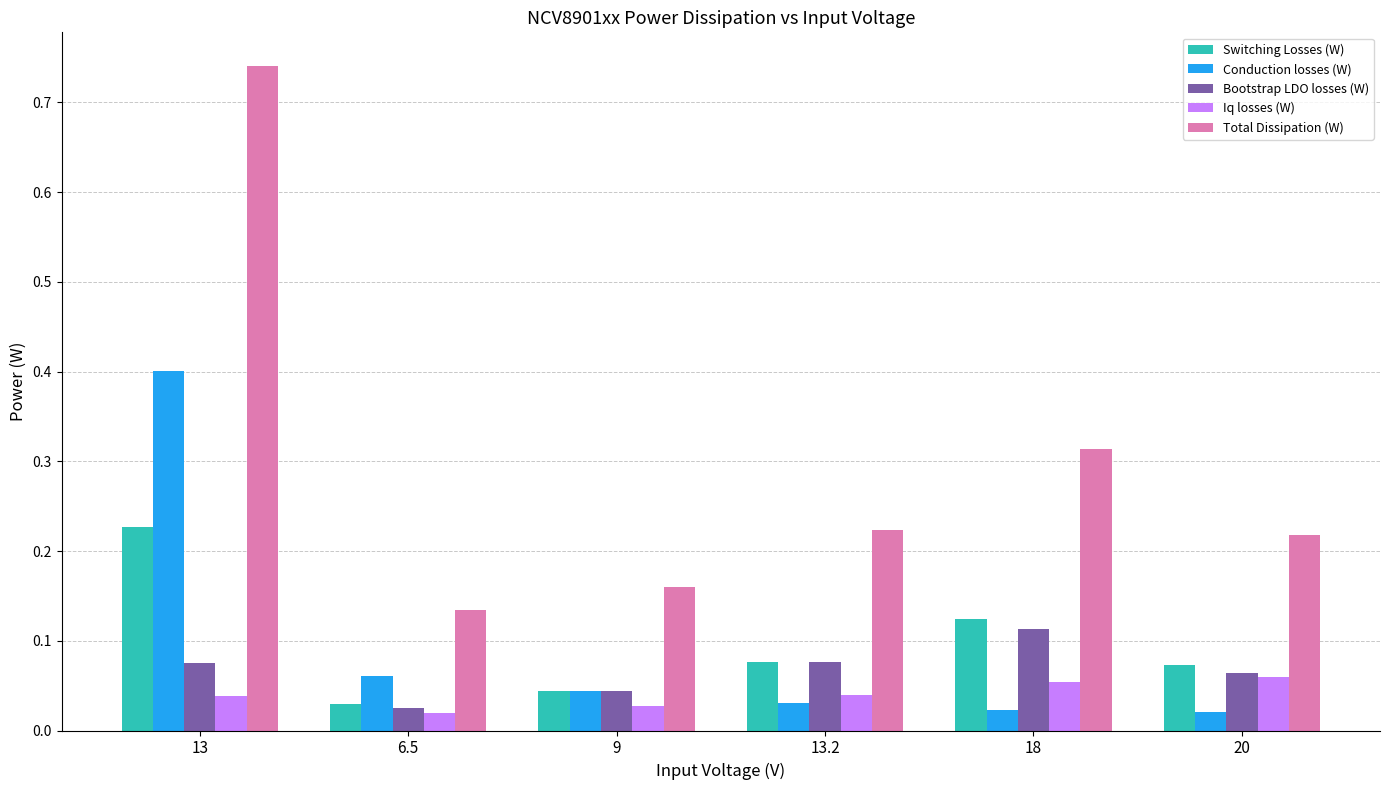

What is the sum of all Conduction losses (W) values?

0.6